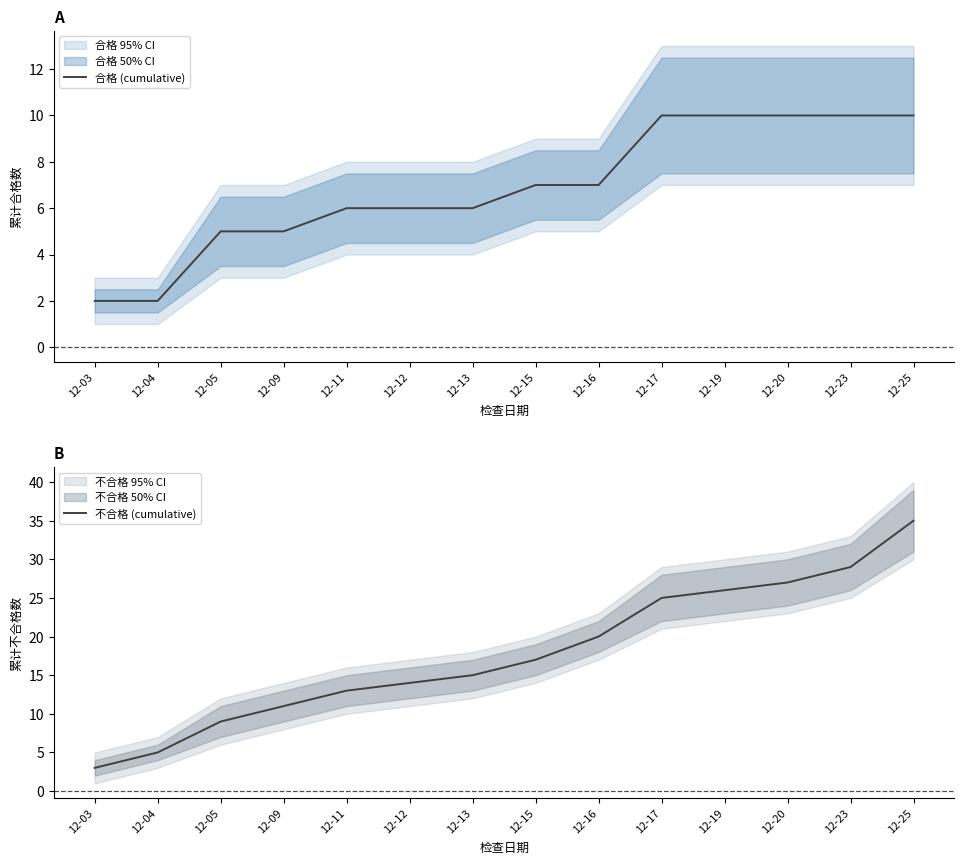

What is the spread (max minus min) of values at 12-20?

17